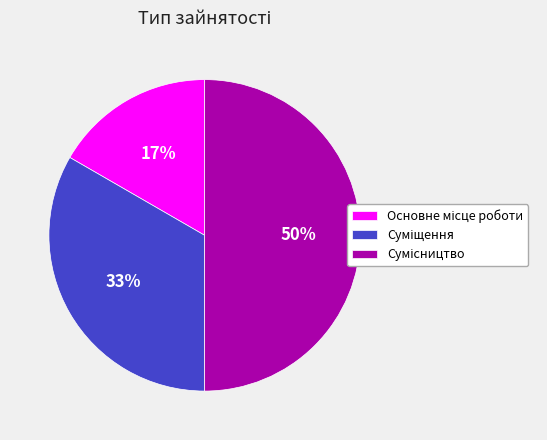

To the nearest percent, what is the average slice percentage?

33%